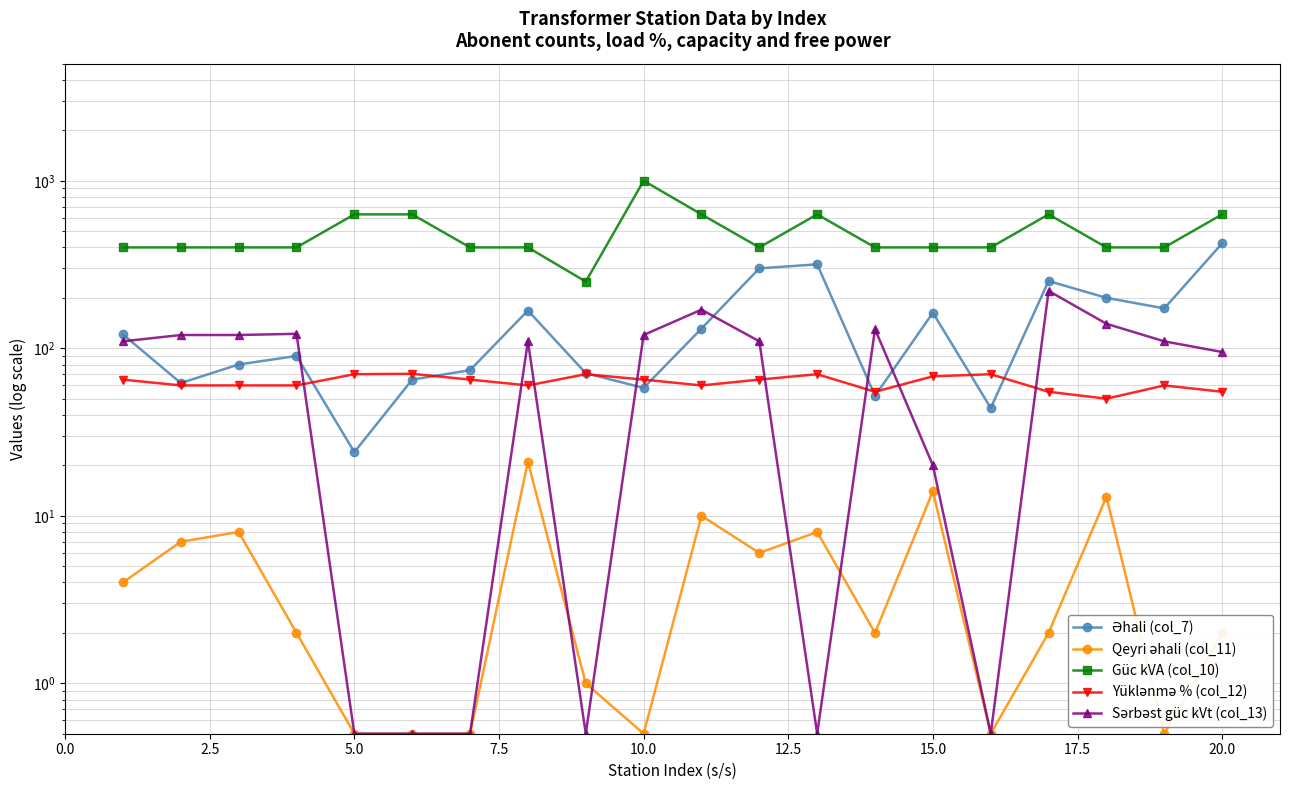

Which series has the largest total across all categories?

Güc kVA (col_10)